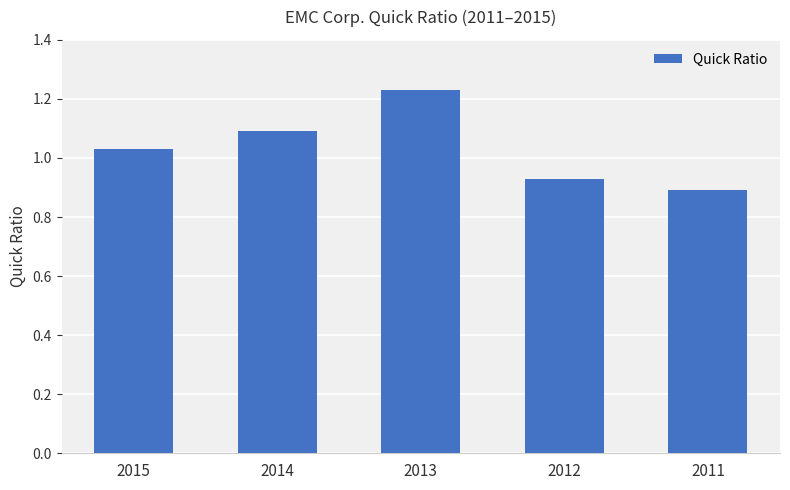

What is the sum of all values?

5.2